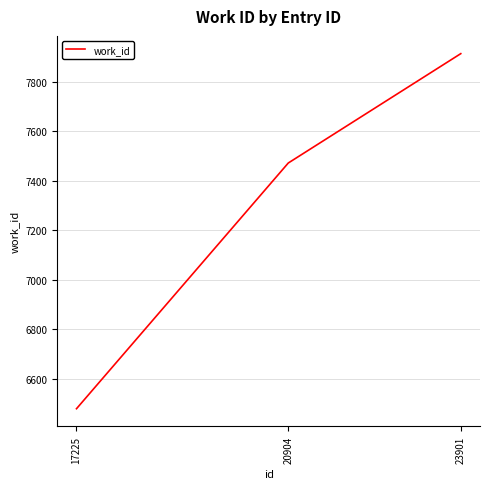

Reading left to right, list all the values displayed in this chart.

6478	7471	7913